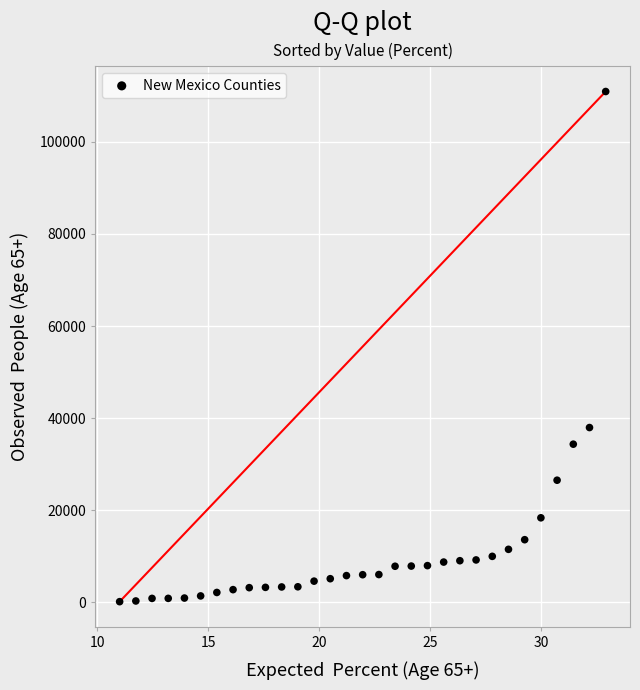

What is the range of Y values (max minus min)?

110796